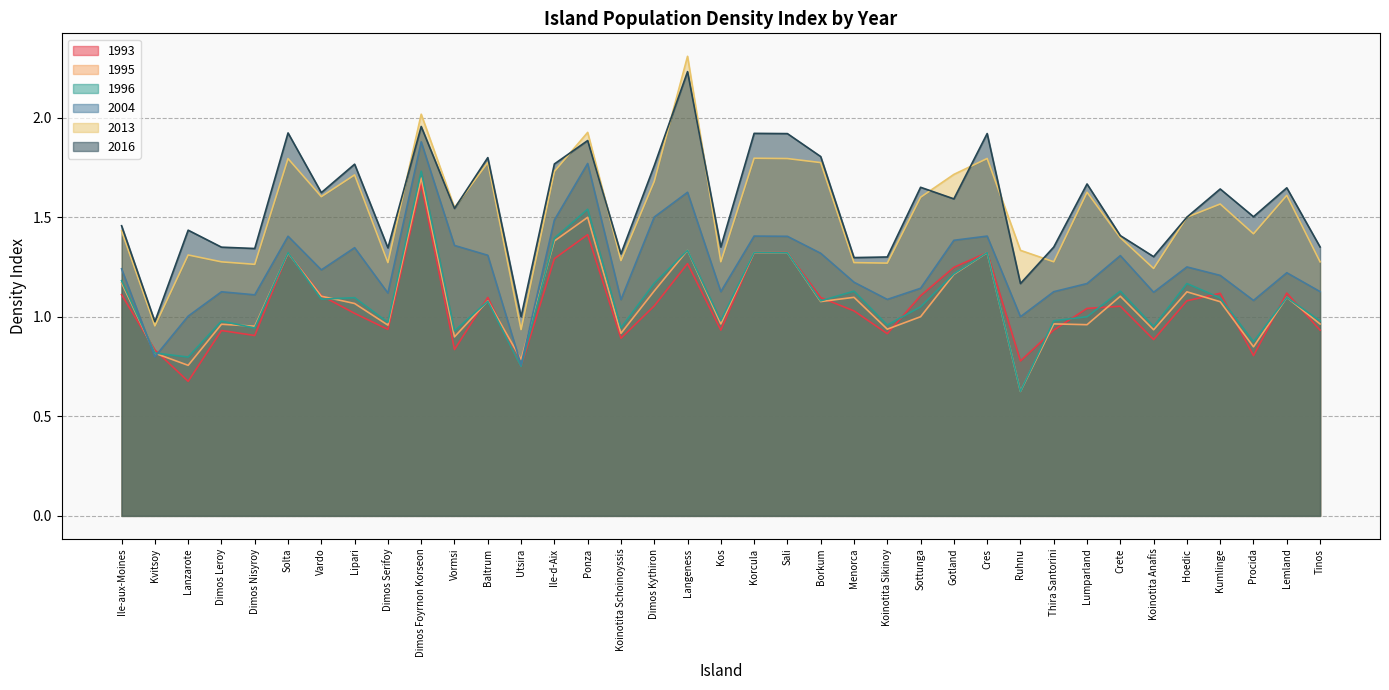

Rank the categories by 2016 value from highest to lowest.

Langeness, Dimos Foyrnon Korseon, Solta, Korcula, Cres, Sali, Ponza, Borkum, Baltrum, Ile-d-Aix, Lipari, Dimos Kythiron, Lumparland, Sottunga, Lemland, Kumlinge, Vardo, Gotland, Vormsi, Procida, Hoedic, Ile-aux-Moines, Lanzarote, Crete, Tinos, Kos, Thira Santorini, Dimos Leroy, Dimos Serifoy, Dimos Nisyroy, Koinotita Schoinoyssis, Koinotita Anafis, Koinotita Sikinoy, Menorca, Ruhnu, Utsira, Kvitsoy